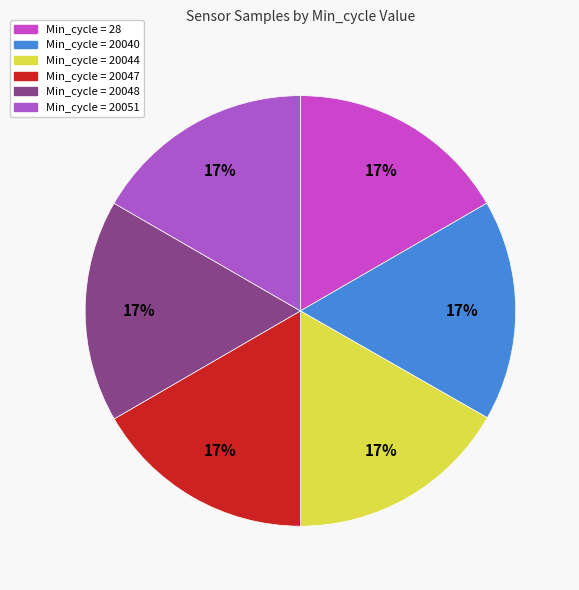

Is there a majority slice in this chart?

No